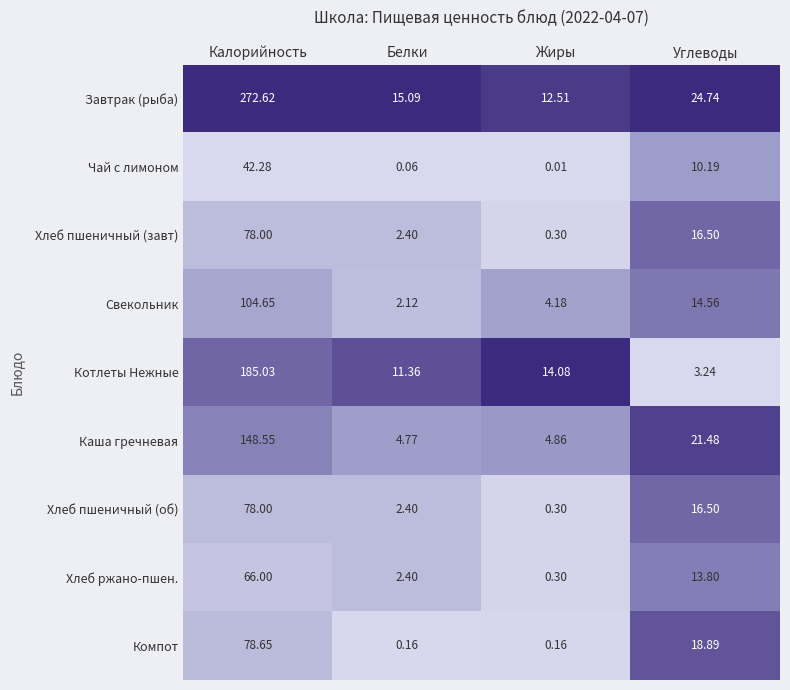

What is the difference between the highest and lowest values at Калорийность?

230.3